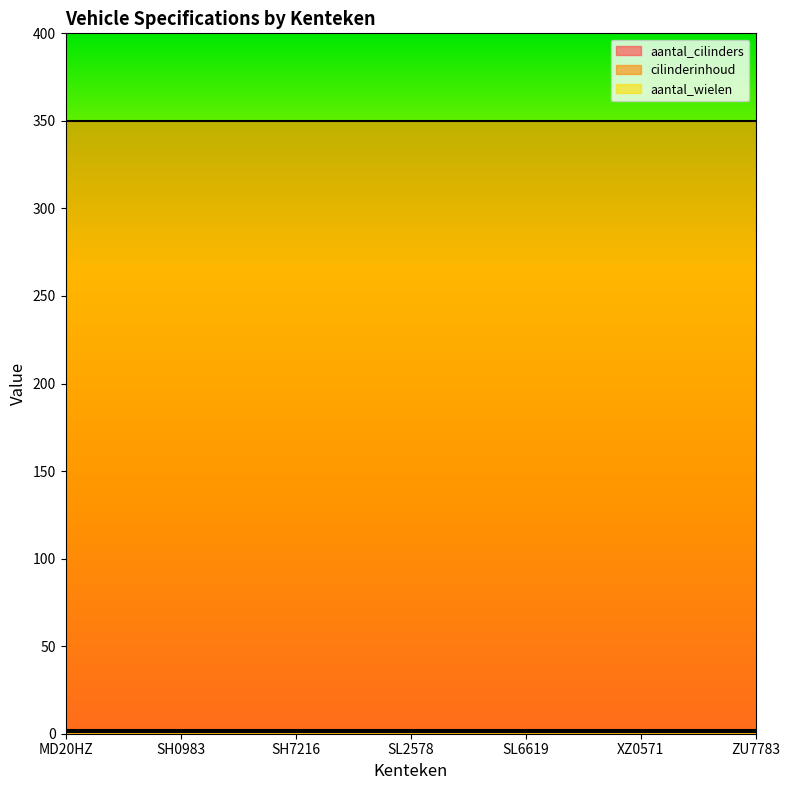

True or false: aantal_cilinders and aantal_wielen cross at least once.

False